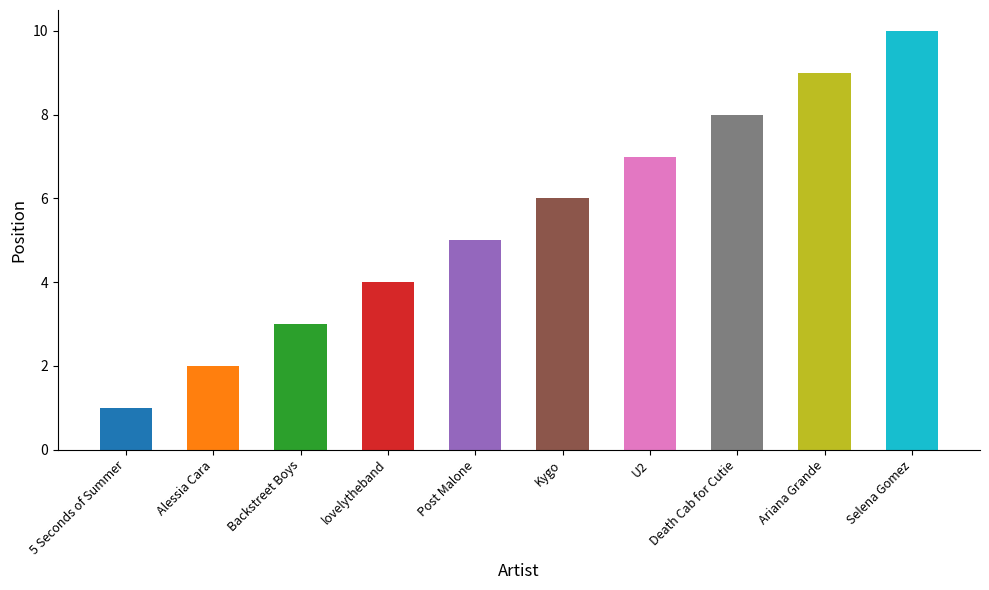

Where does the data first go above 6?

U2